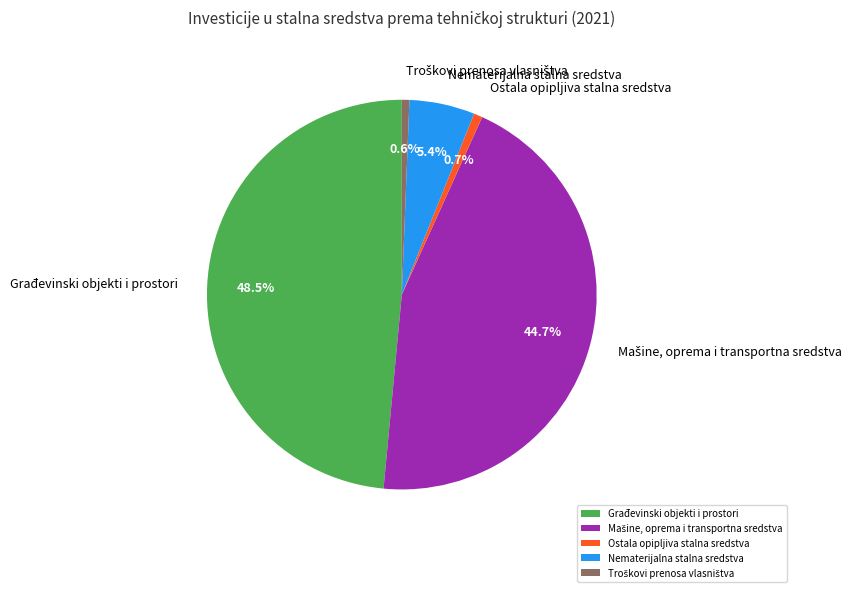

Is there any slice that represents more than half of the pie?

No